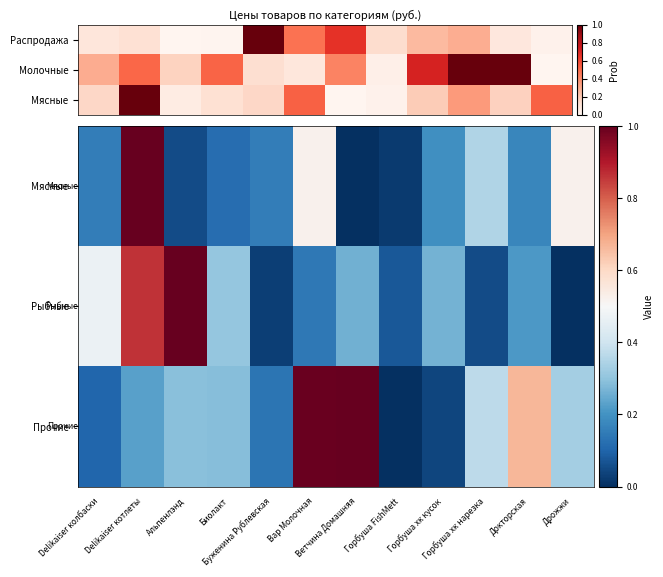

What is the highest value of the Рыбные series?

1.0